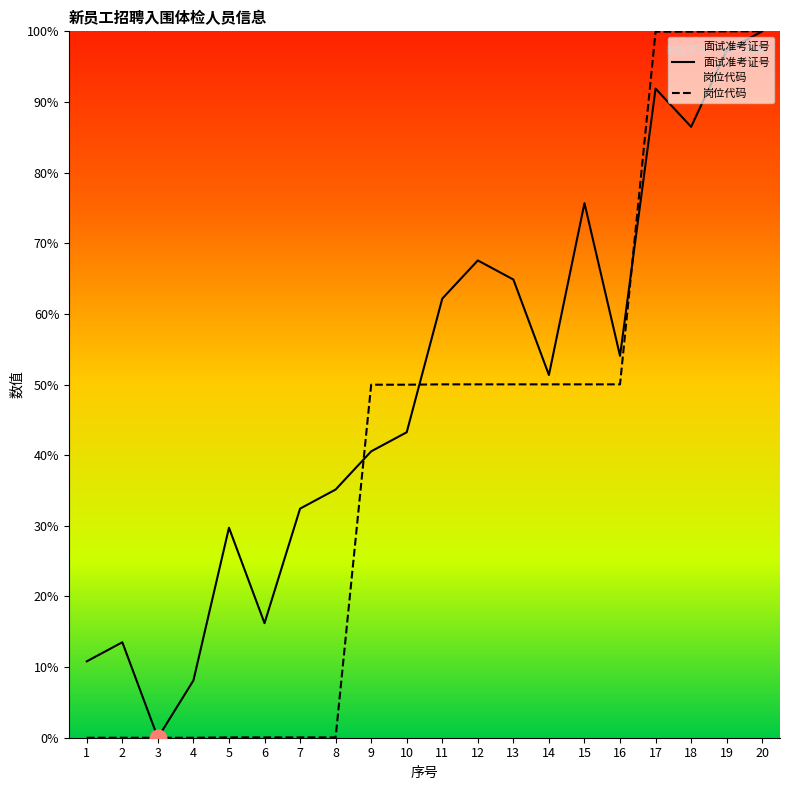

Is this an area chart (filled region under the line)?

No